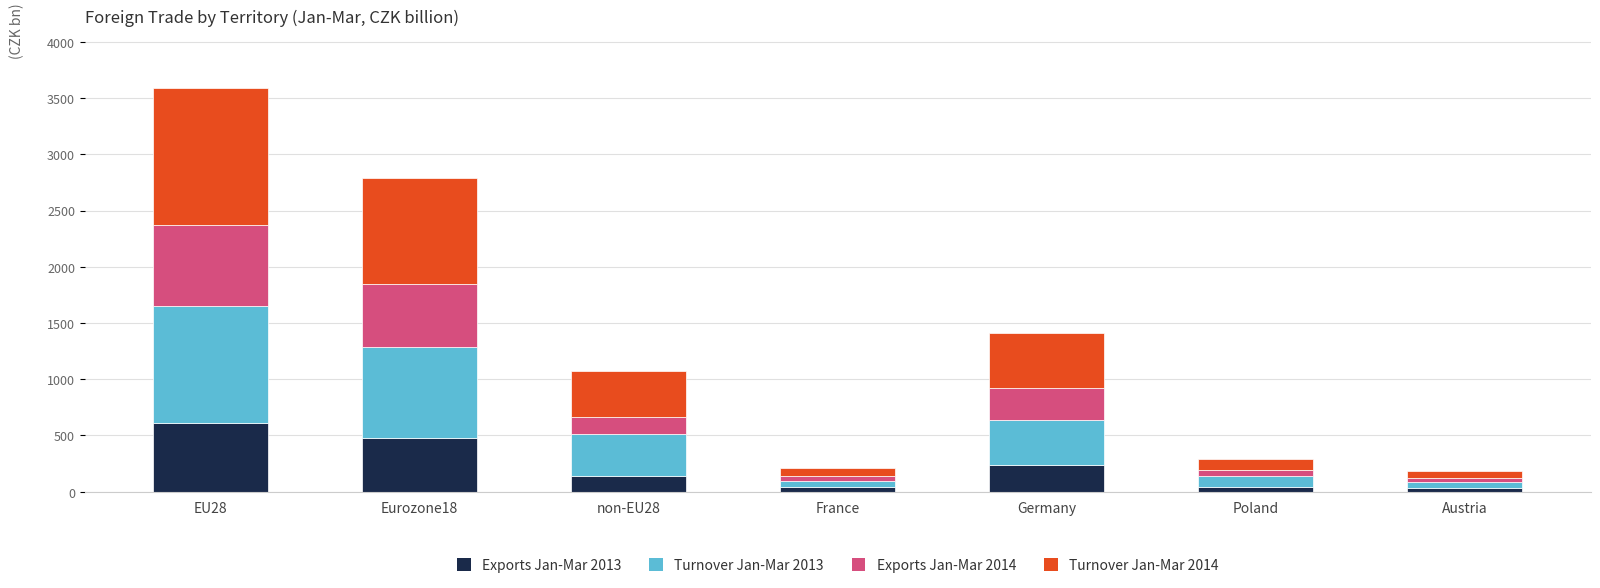

What is the difference between the second highest and minimum values in the Exports Jan-Mar 2013 series?

443.9